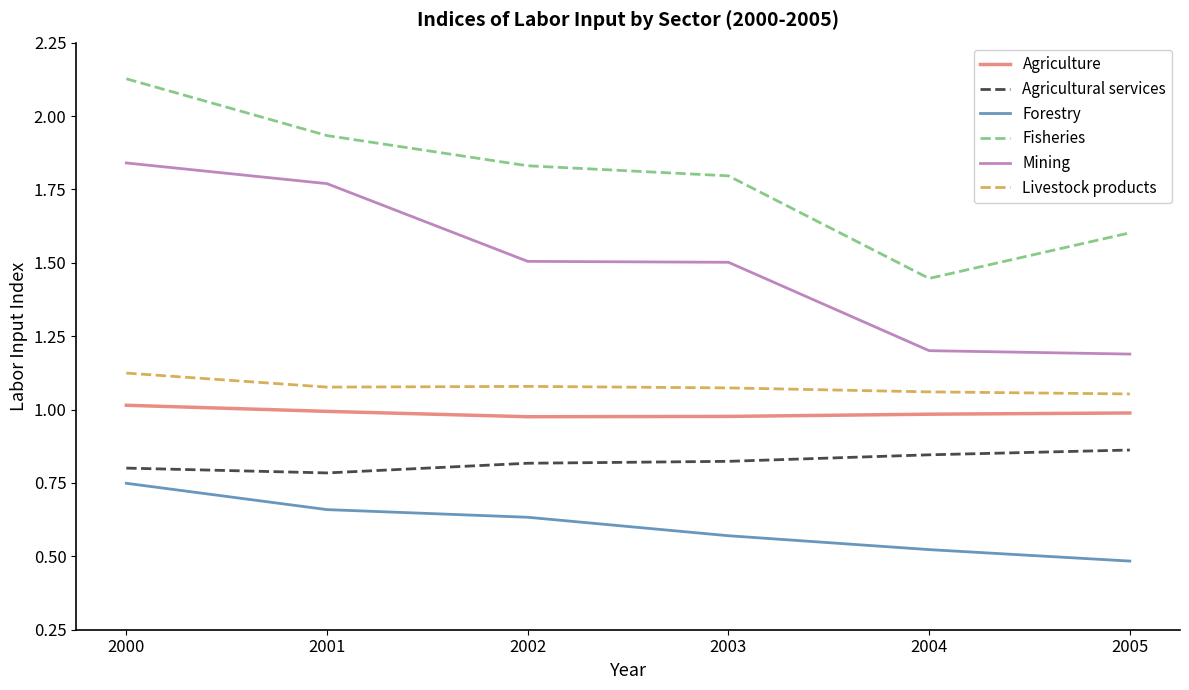

True or false: Agricultural services and Forestry cross at least once.

False